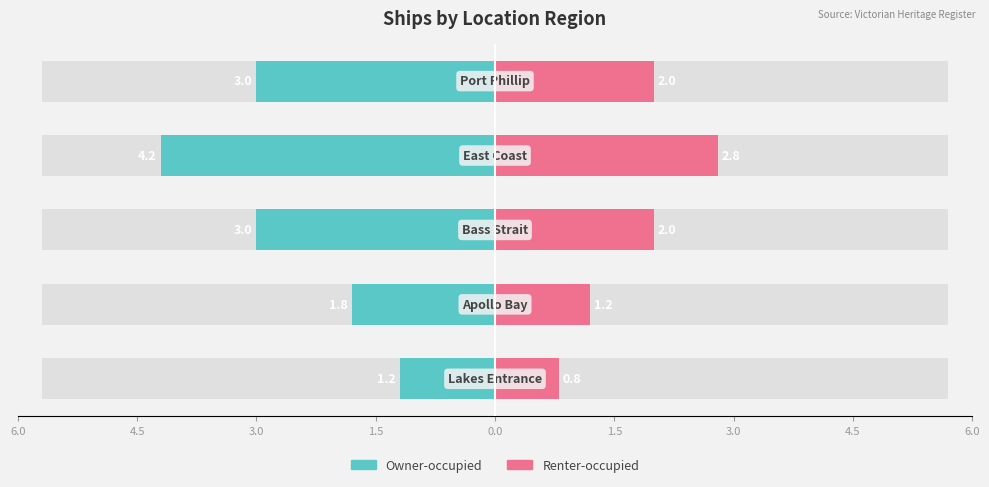

What position from the right is 3.0?

4